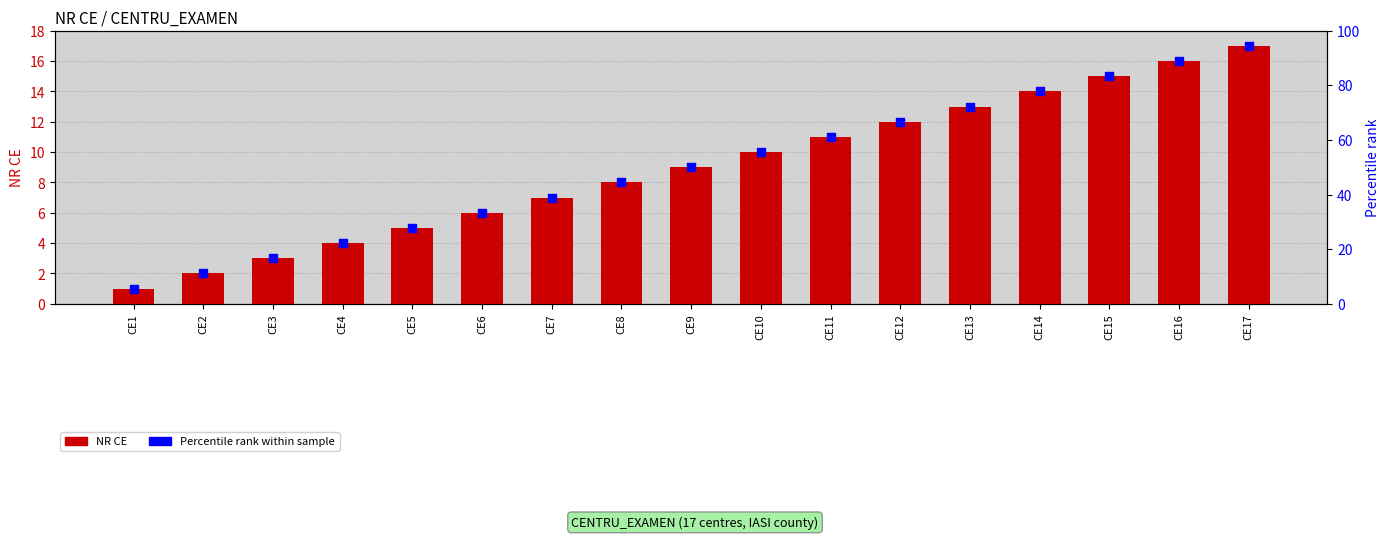

Which series reaches the maximum Y coordinate?

NR CE